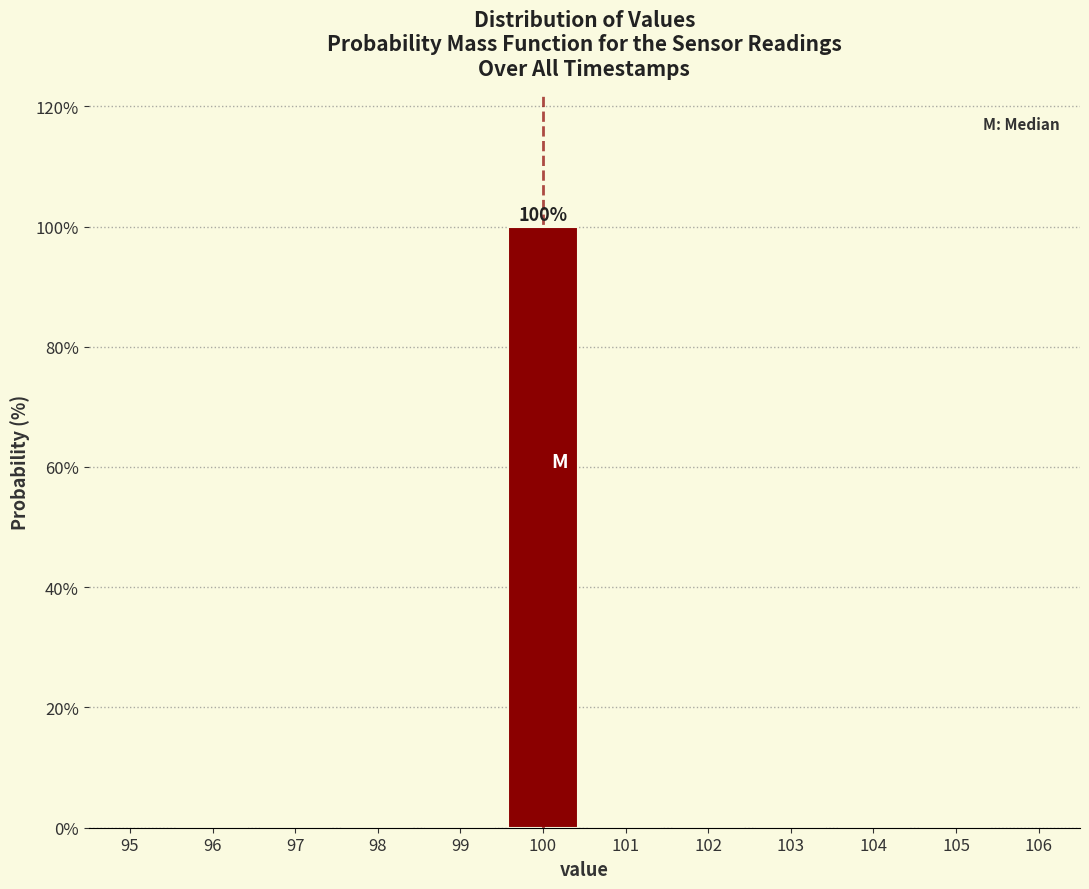

Which range on the x-axis has the tallest bar?

99.5 to 100.5